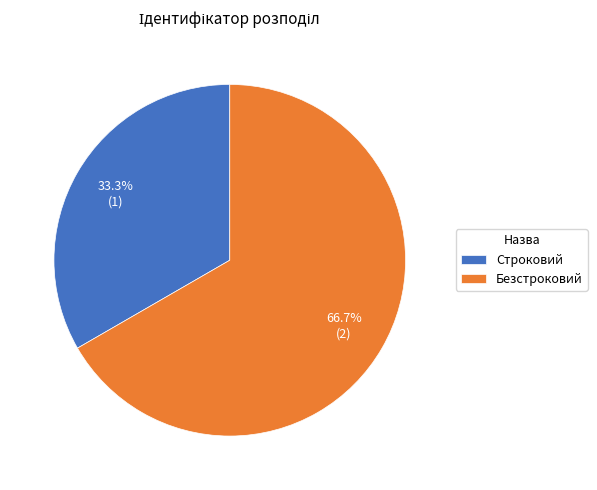

True or false: Строковий accounts for 20% of the total.

False